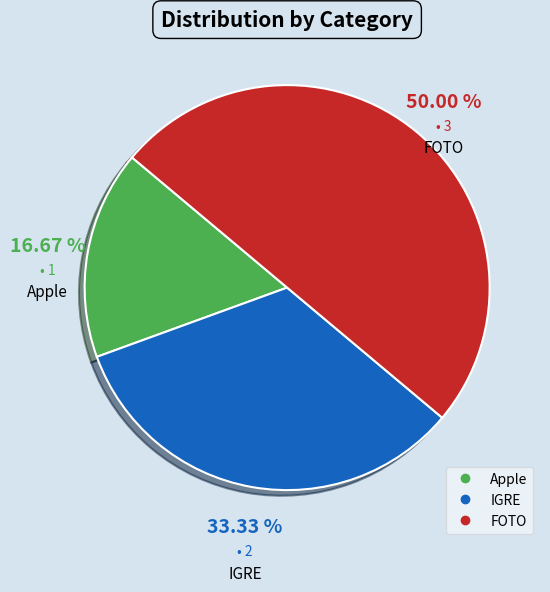

Which has a higher value, Apple or IGRE?

IGRE